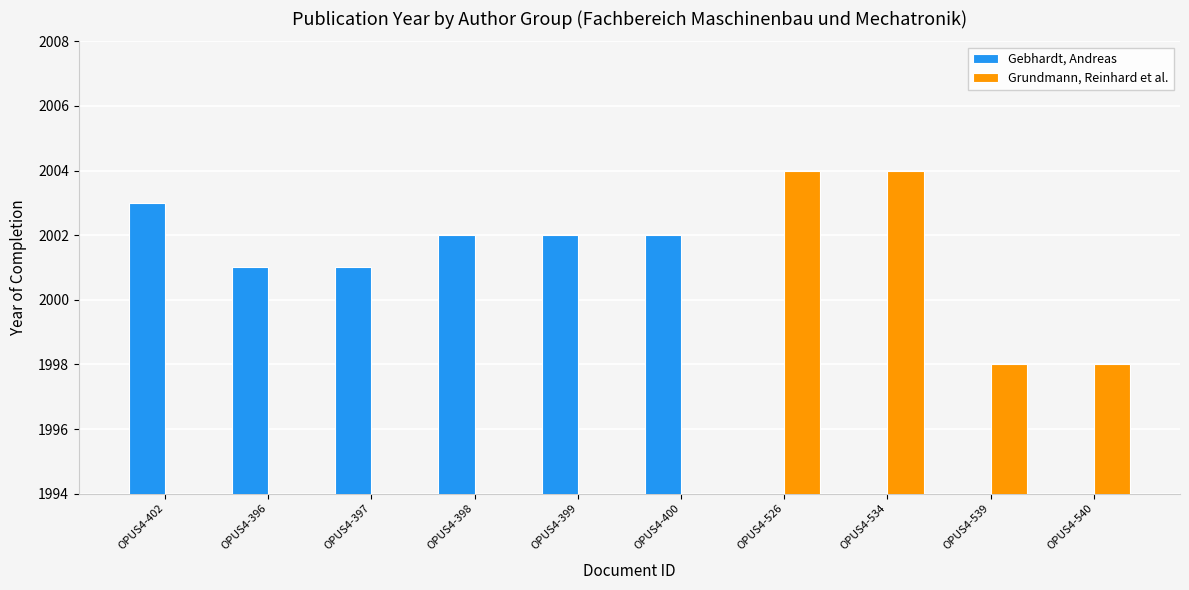

At OPUS4-398, list the series in order from largest to smallest.

Gebhardt, Andreas, Grundmann, Reinhard et al.